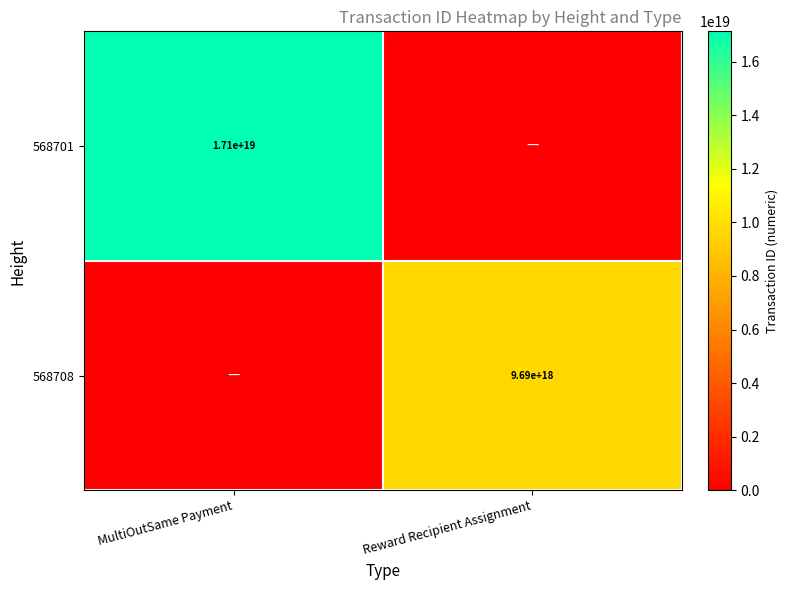

True or false: 568708 has a value of 9690000000000000000 at Reward Recipient Assignment.

True